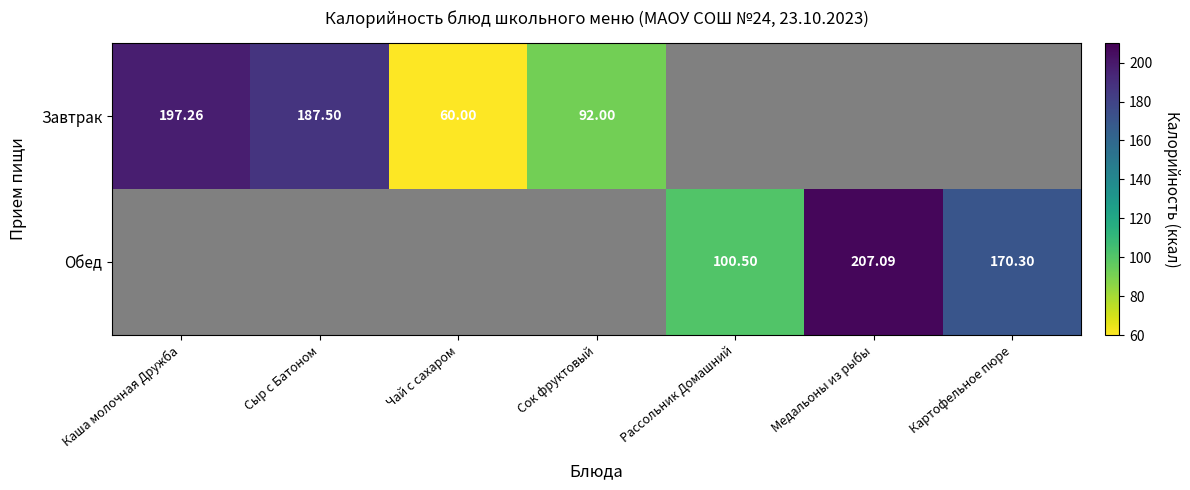

List the series in order of their overall mean, highest first.

Завтрак, Обед